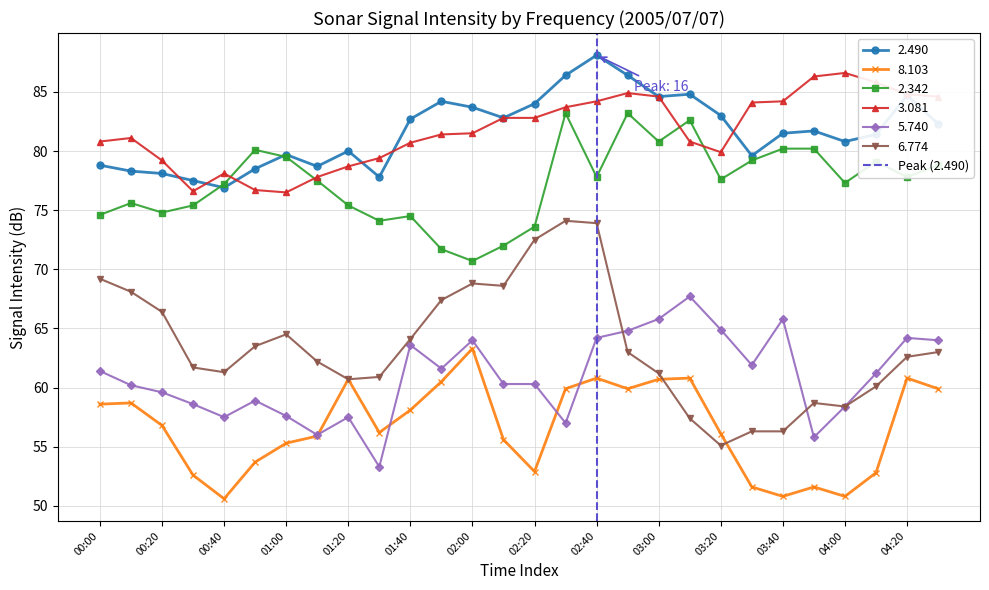

Does the chart display data point markers on the line(s)?

Yes